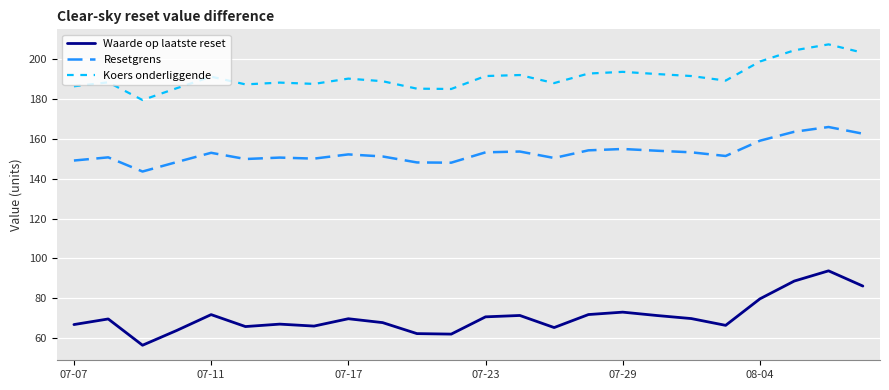

True or false: Waarde op laatste reset and Koers onderliggende intersect in this chart.

False